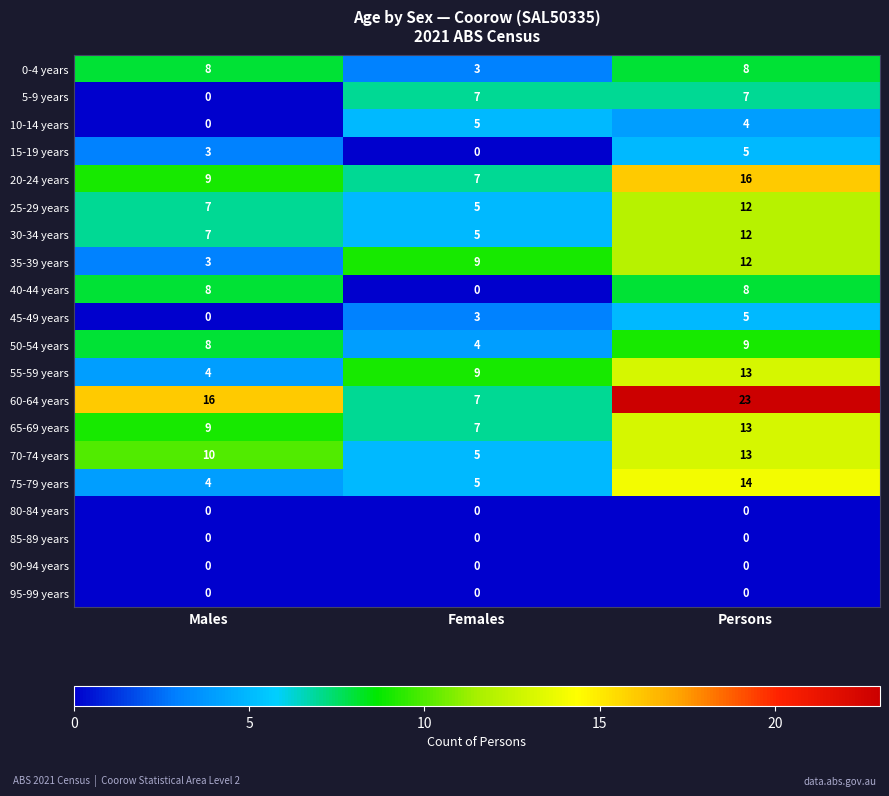

How many data points in 50-54 years are less than 8?

1